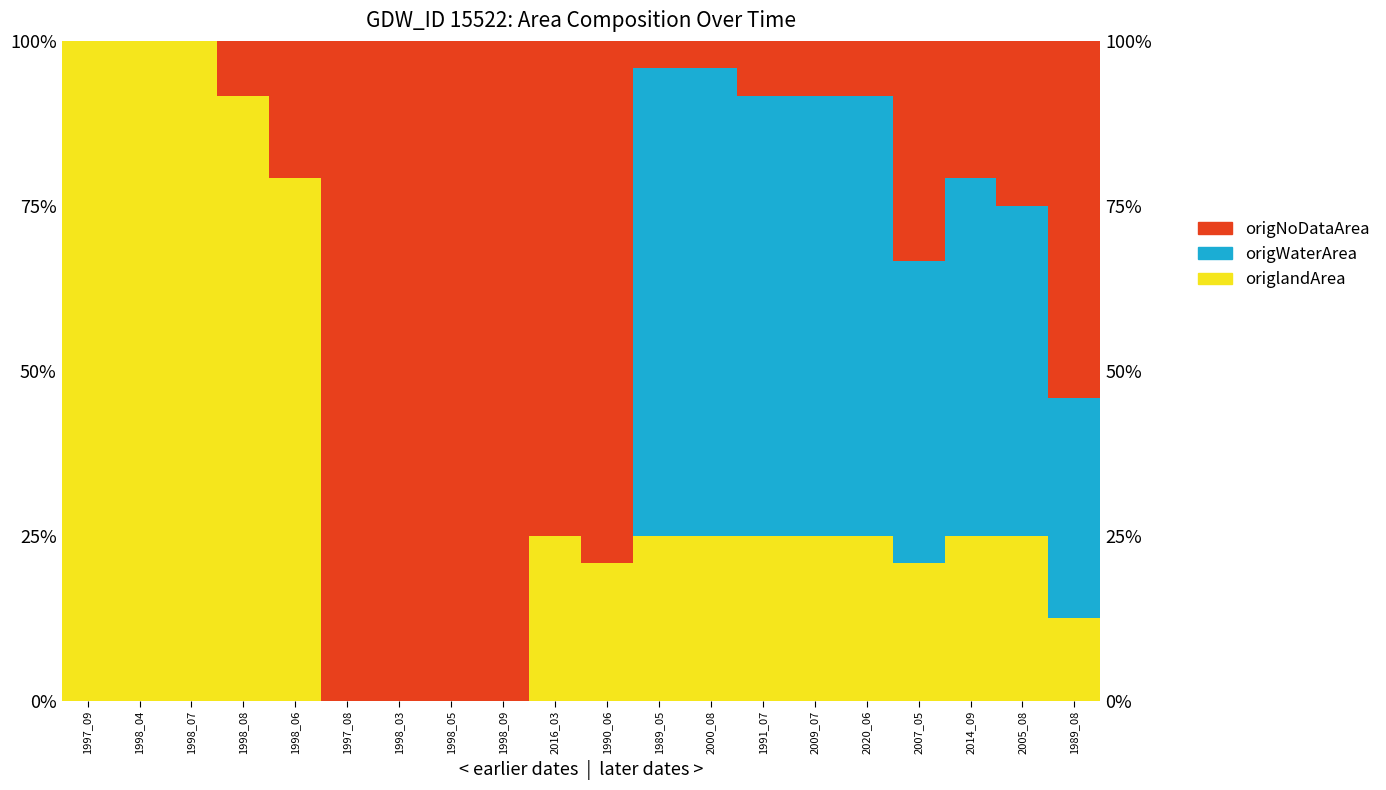

Is it true that origlandArea equals 0.2 at 2007_05?

True